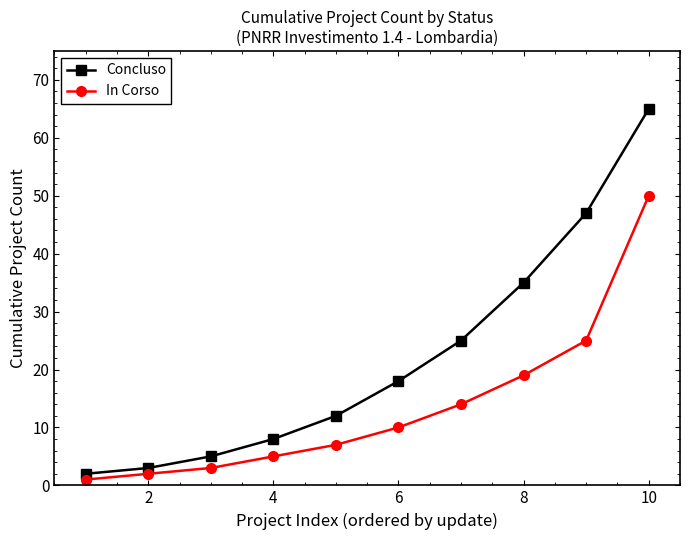

What is the highest value of the Concluso series?

65